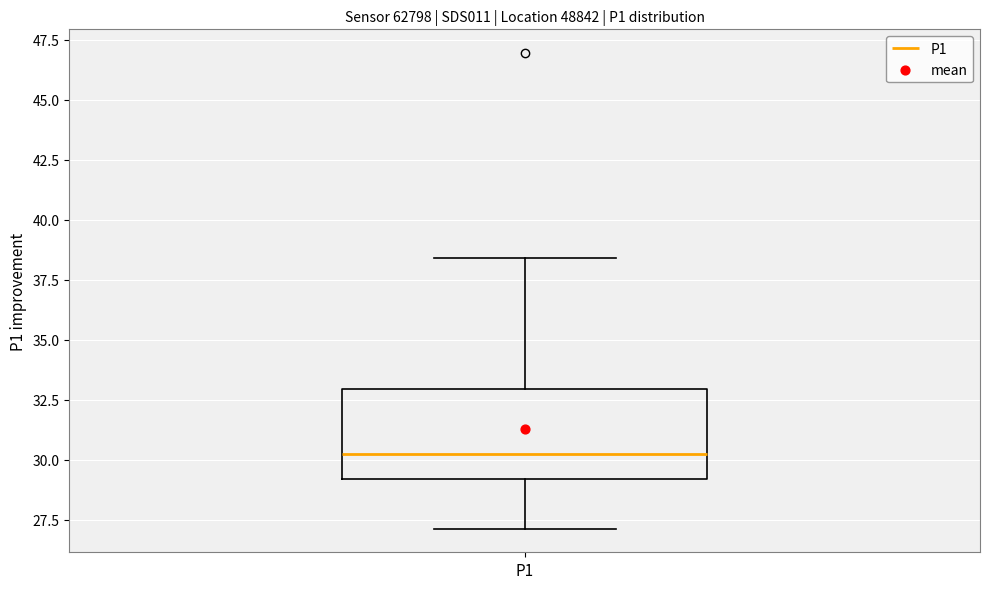

Read this box plot against the y-axis: the position of the median line, the range covered by the box, and the ends of both whiskers. The values are not printed on the chart, so give them approximately, as read against the axis.

median 30.0, box 29.0 to 33.0, whiskers 27.0 to 38.5